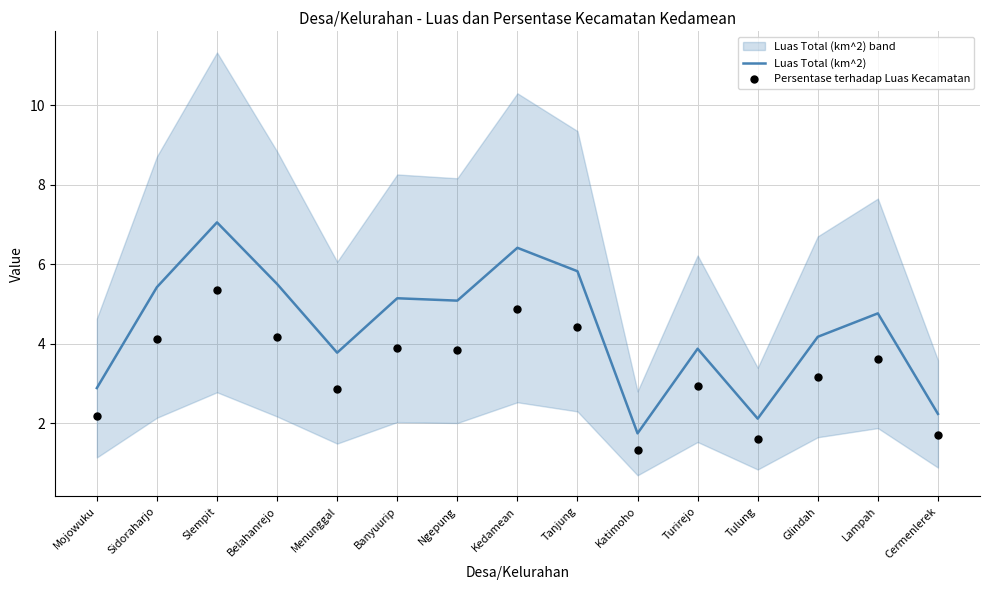

What is the total value across all series at Tanjung?

10.2